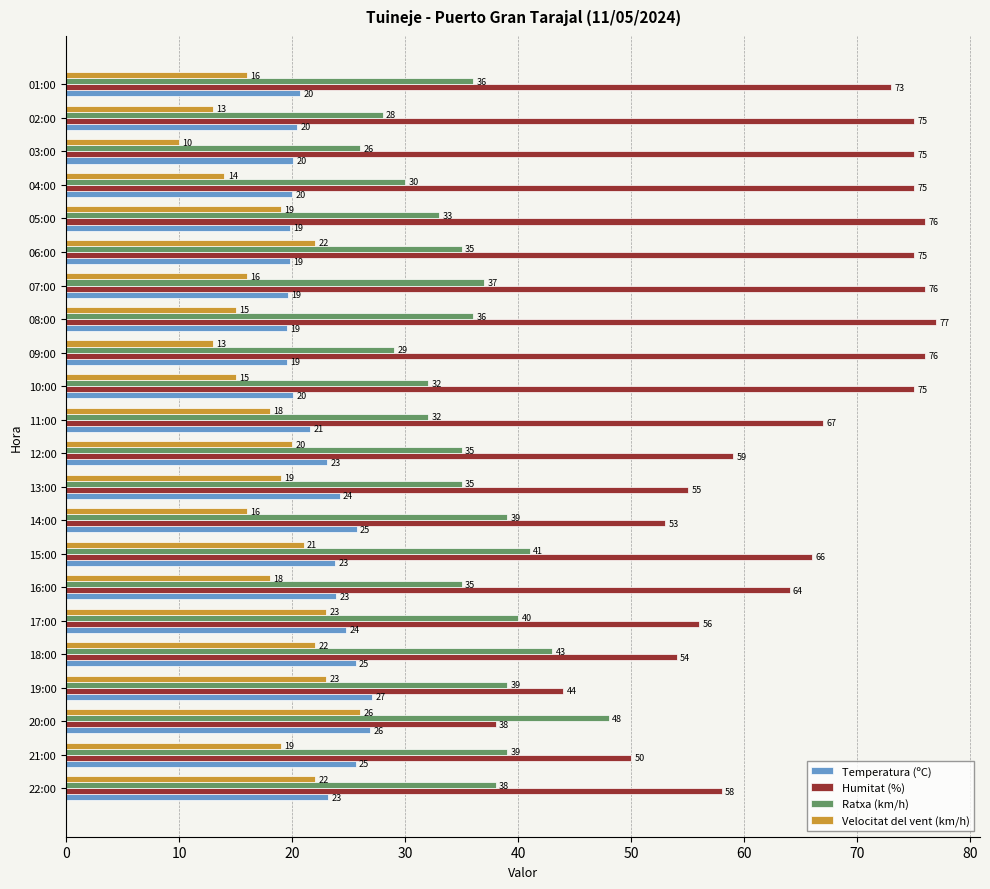

Is the value of Velocitat del vent (km/h) at 08:00 greater than the value of Ratxa (km/h) at 09:00?

No